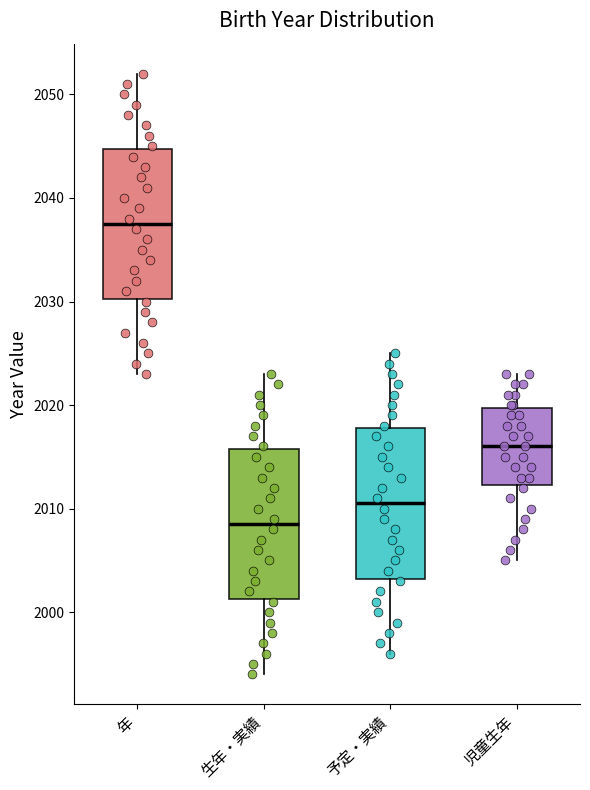

Where is the lower edge of the box for 年 on the y-axis? The values are not printed on the chart, so give them approximately, as read against the axis.

2030